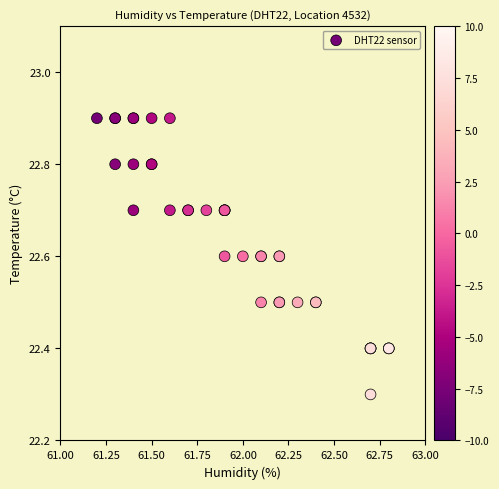

What Y value in the scatter plot is closest to 22?

22.3